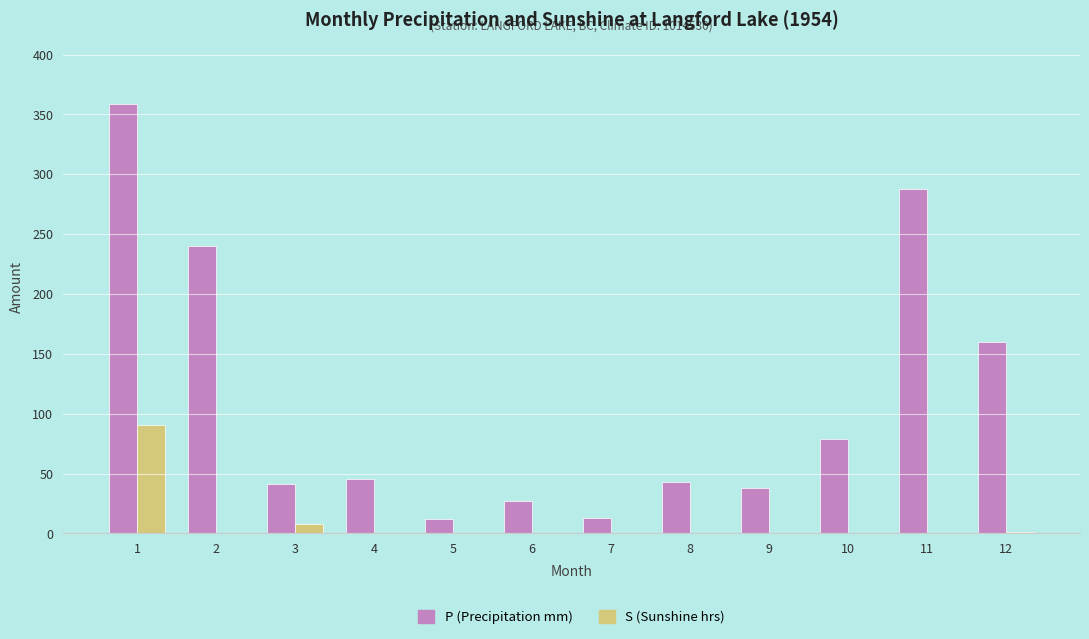

What is the total value across all series at 4?

45.2